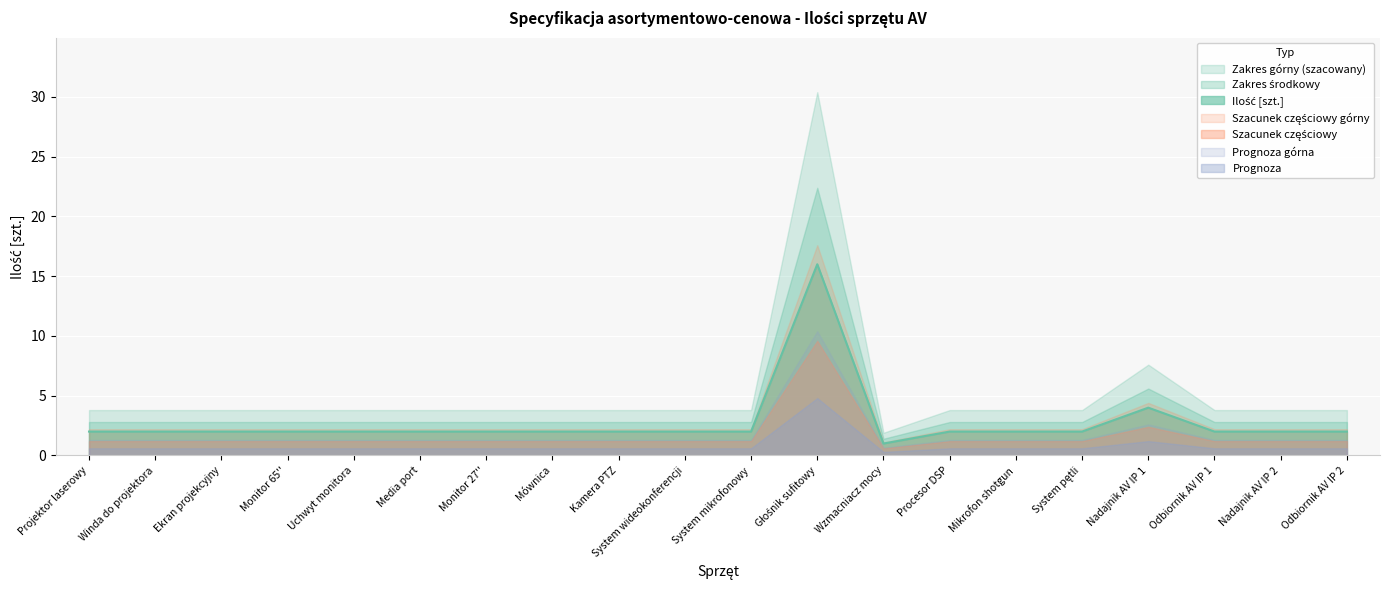

Which category has the lowest value in the Zakres górny (szacowany) series?

Wzmacniacz mocy